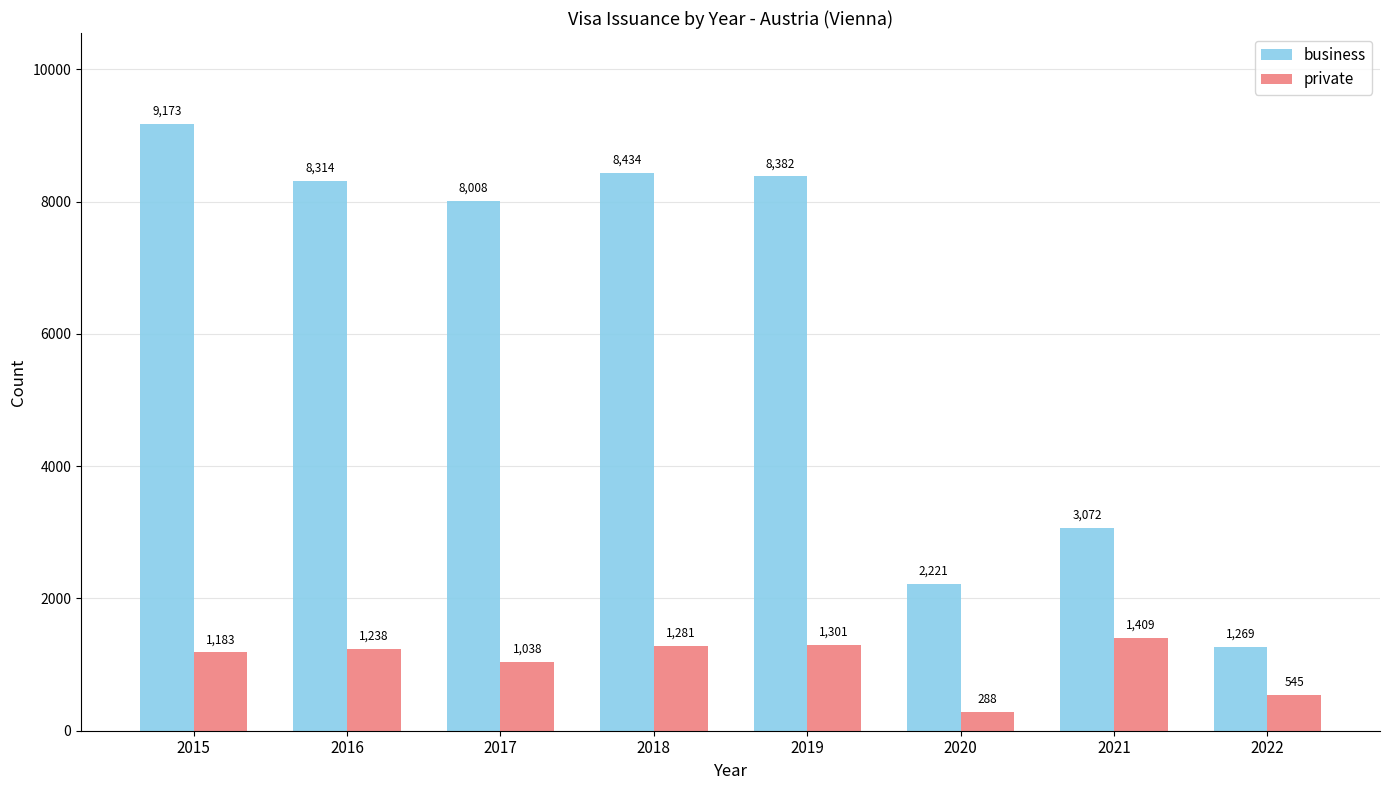

True or false: business has a value of 8008 at 2017.

True